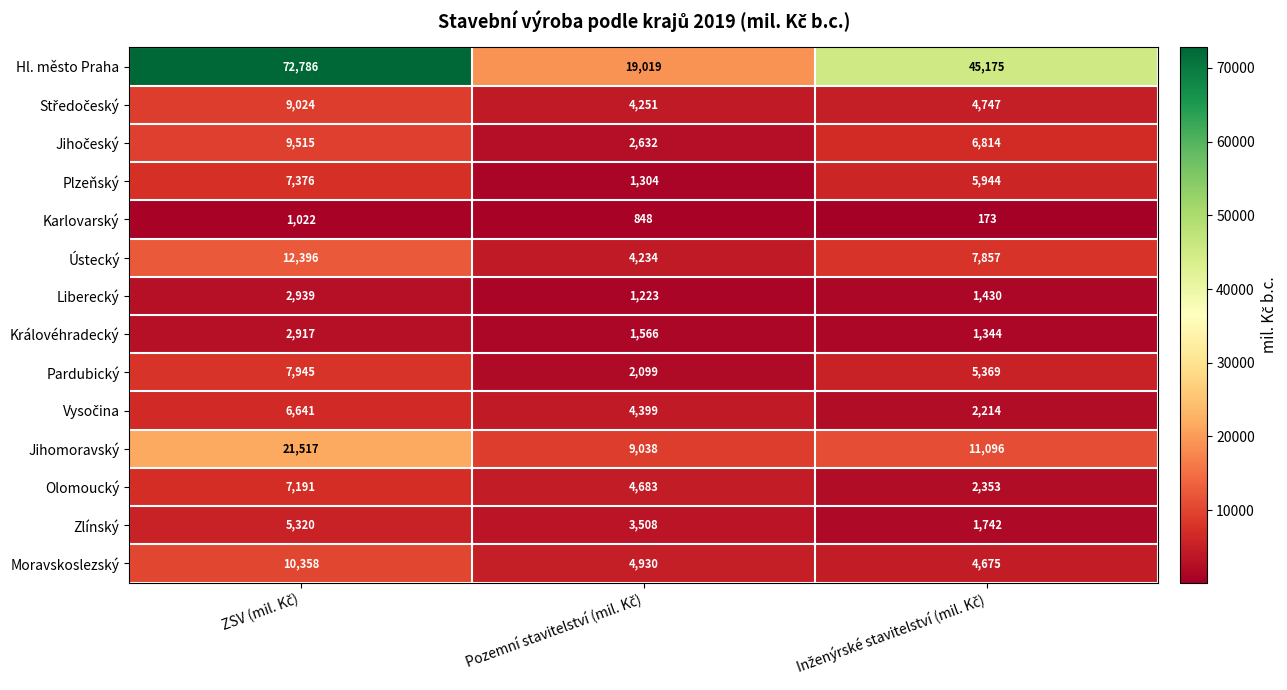

What is the difference between the maximum and minimum values in the Královéhradecký series?

1573